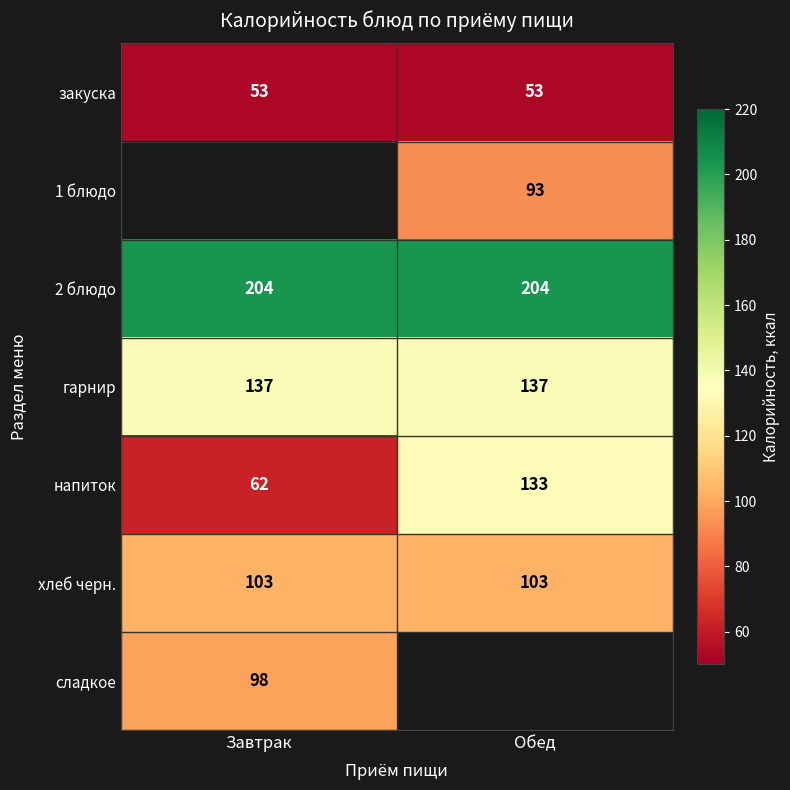

At how many categories does at least one series exceed 194?

2